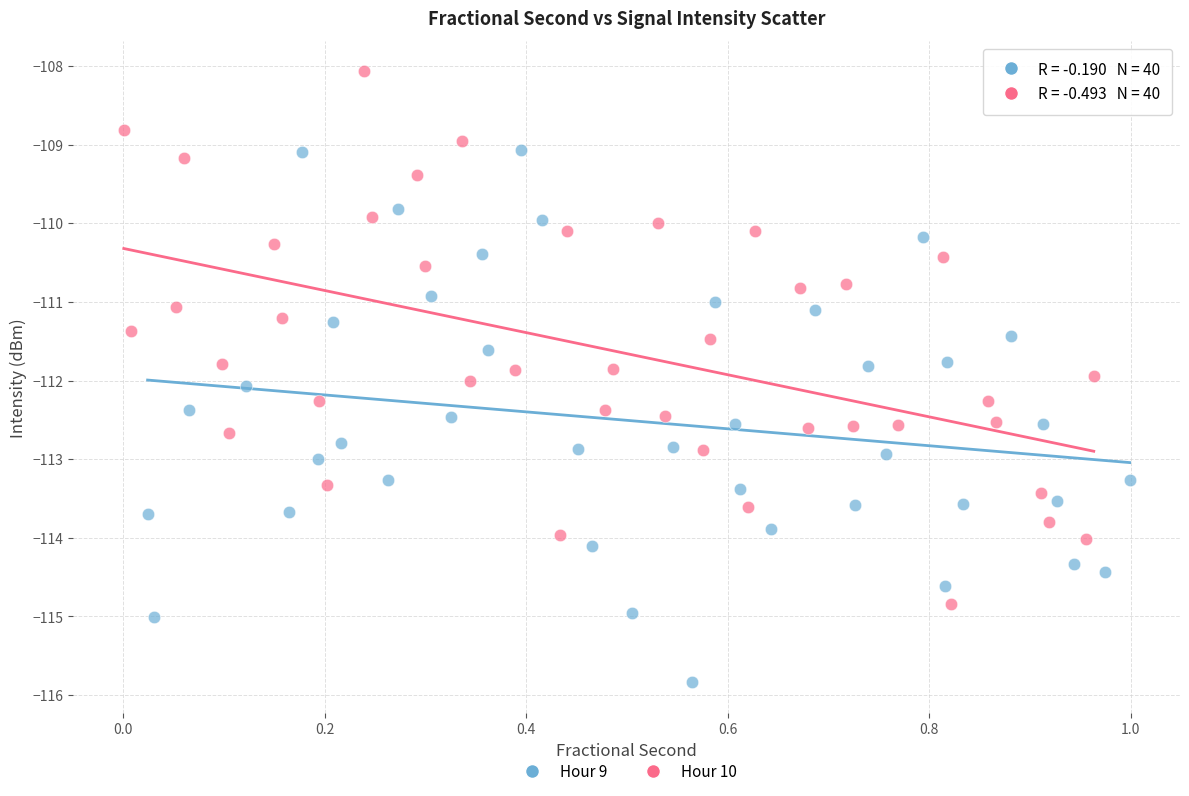

Which series contains the highest Y value?

Hour 10